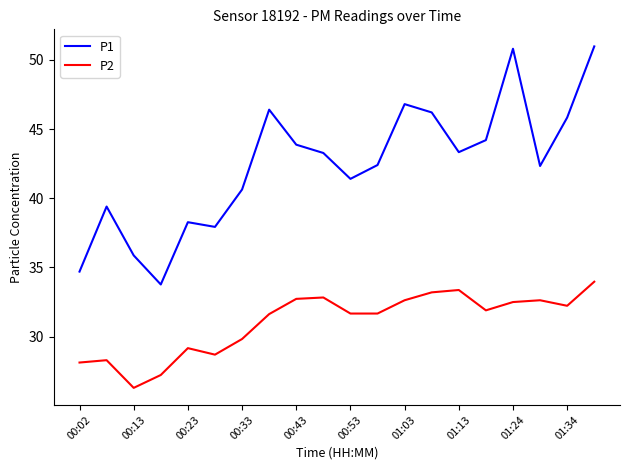

True or false: P1 and P2 cross at least once.

False